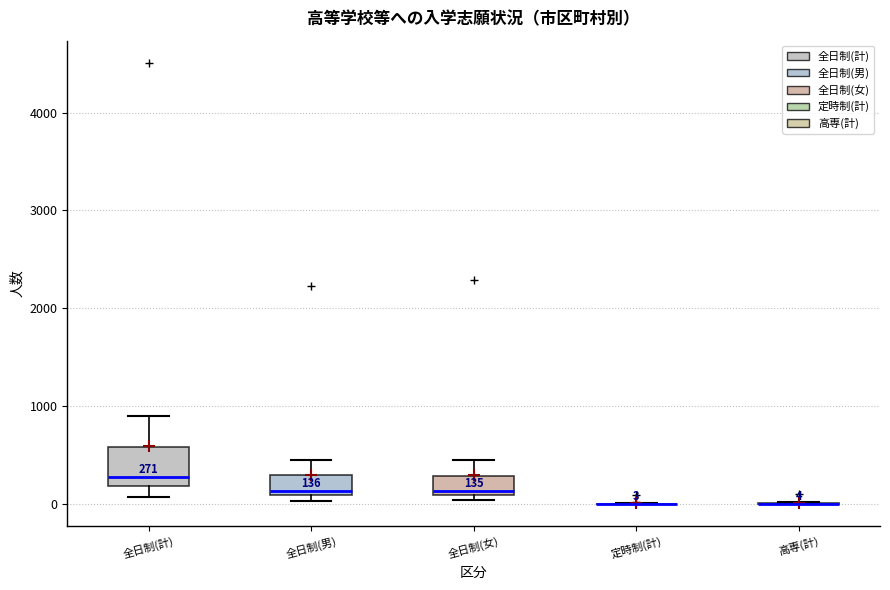

Which box is the tallest, from its lower edge to its upper edge?

全日制(計)